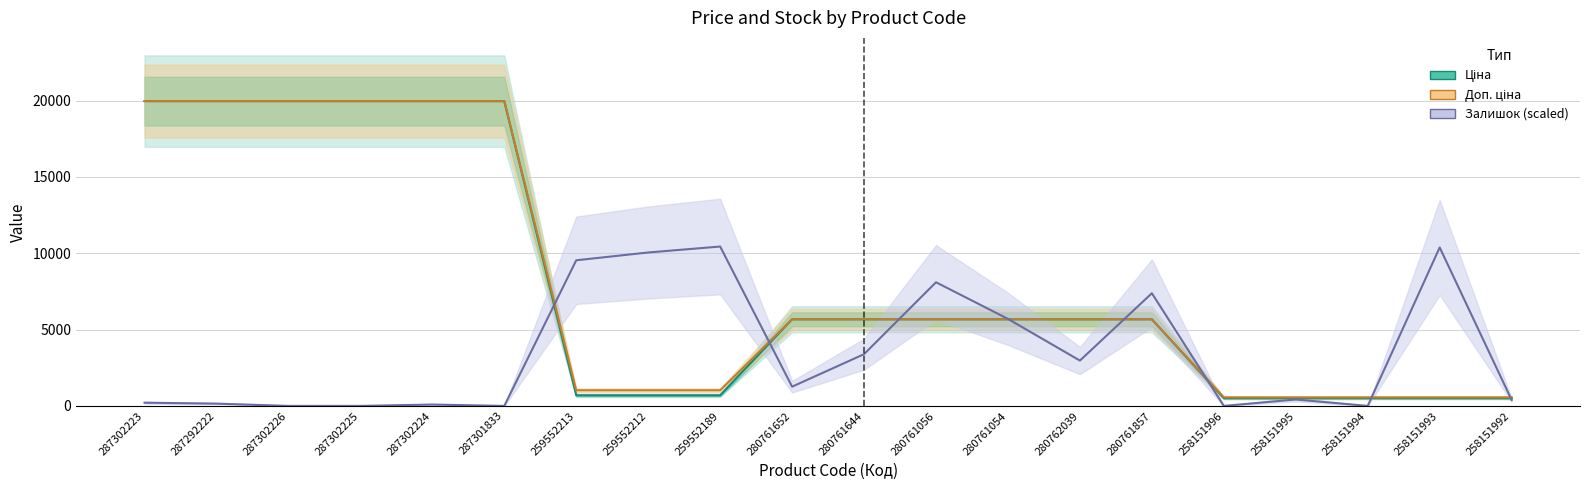

True or false: Залишок (scaled) has more than 2 interior local peaks.

True